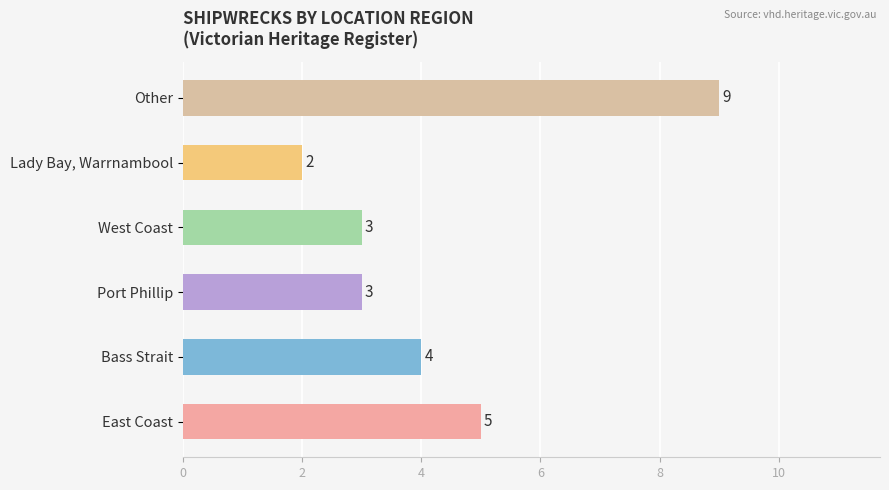

Does the chart contain any negative values?

No